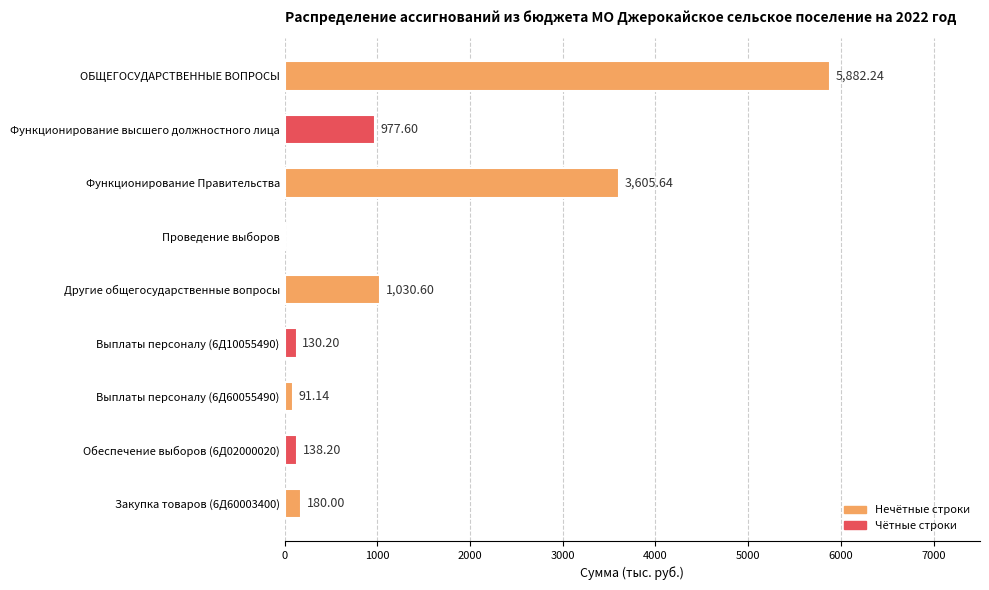

What is the sum of all values?

12035.6